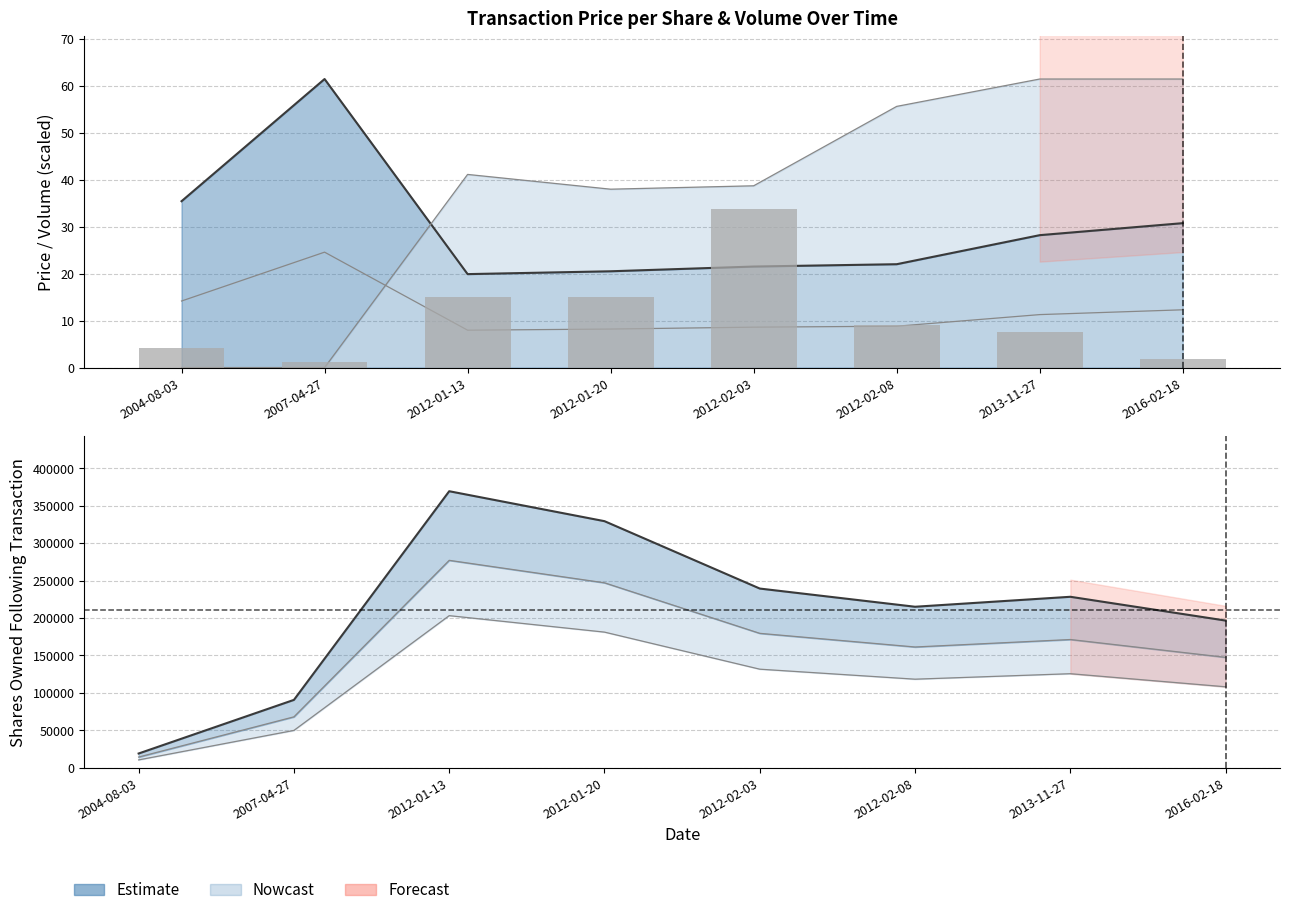

At which label does transactionPricePerShare reach its peak?

2007-04-27